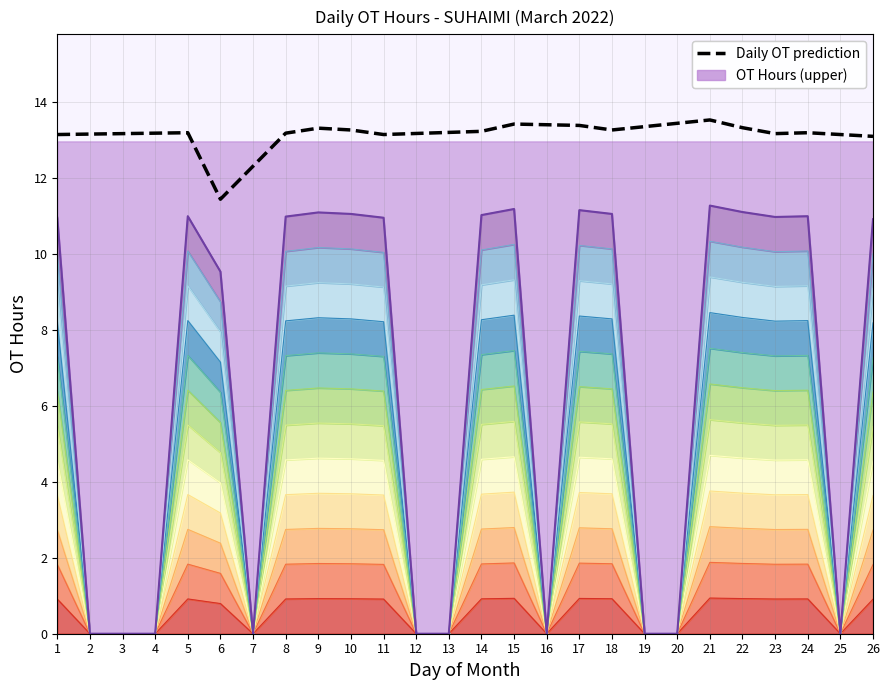

What is the sum of all values?

342.0